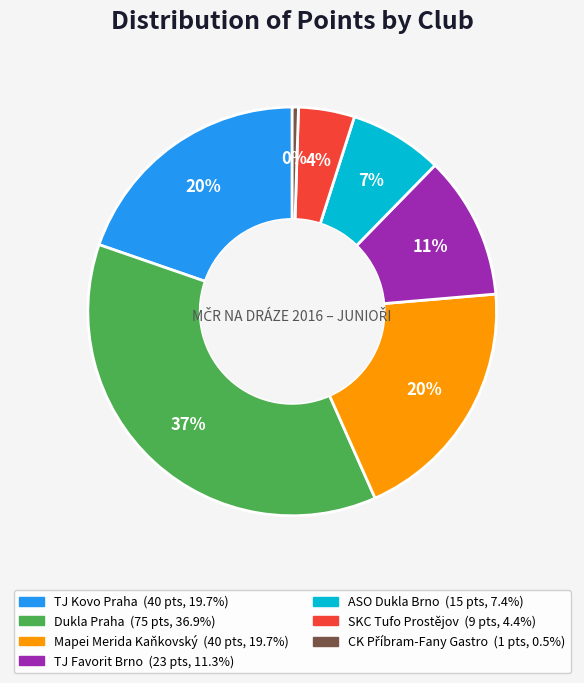

Is there a majority slice in this chart?

No